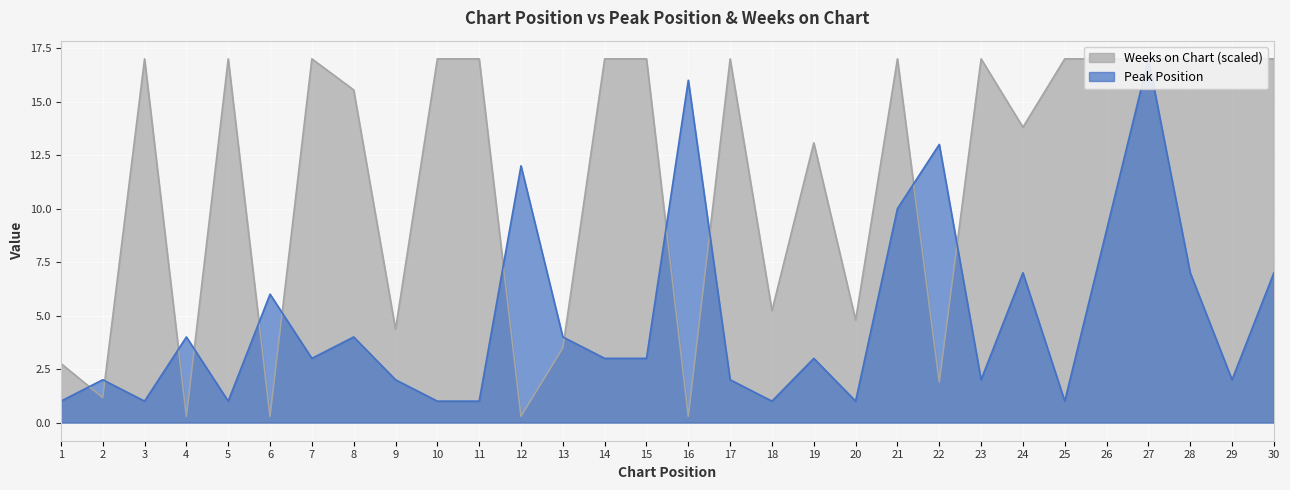

At which label does Weeks on Chart reach its minimum?

4